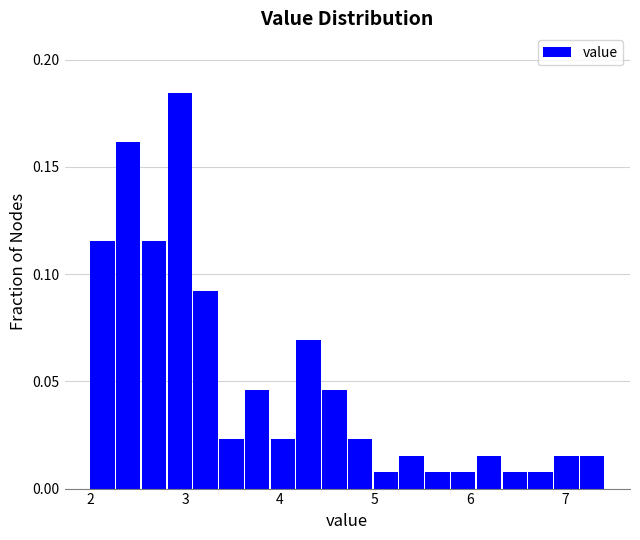

Read against the x-axis, roughly where is the centre of the tallest bar?

2.9